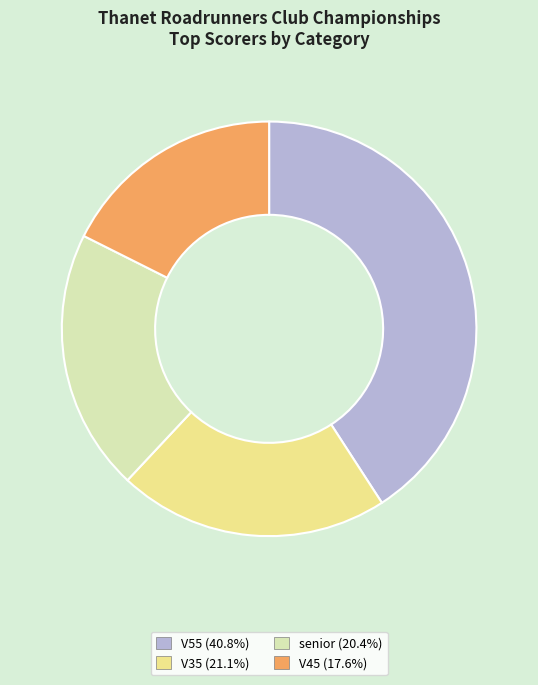

Count the number of slices in the pie.

4